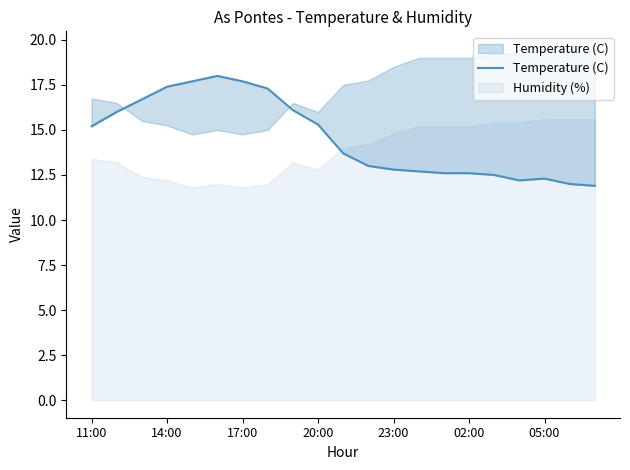

What is the value of the 20th point from the left?

12.0